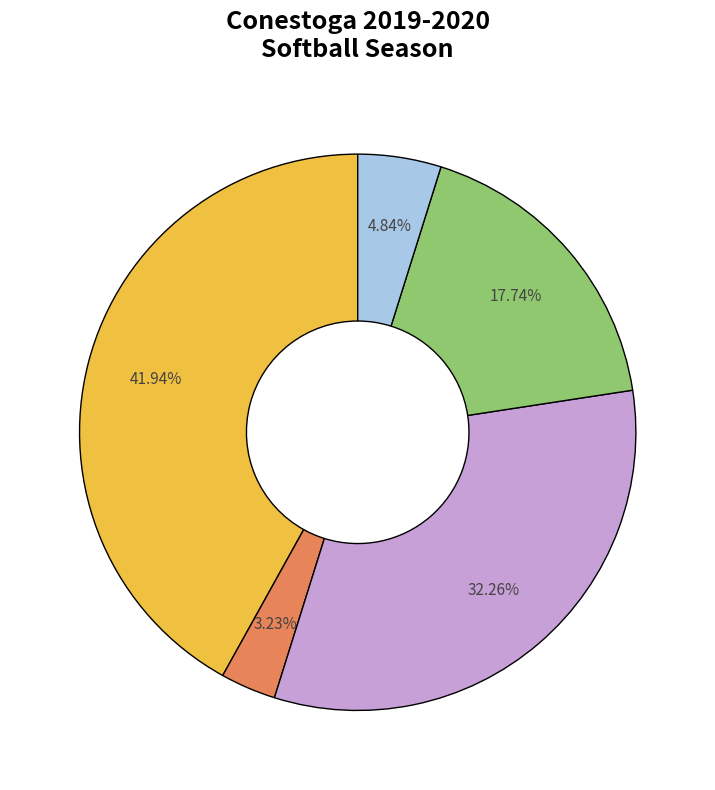

Does any single category account for the majority?

No